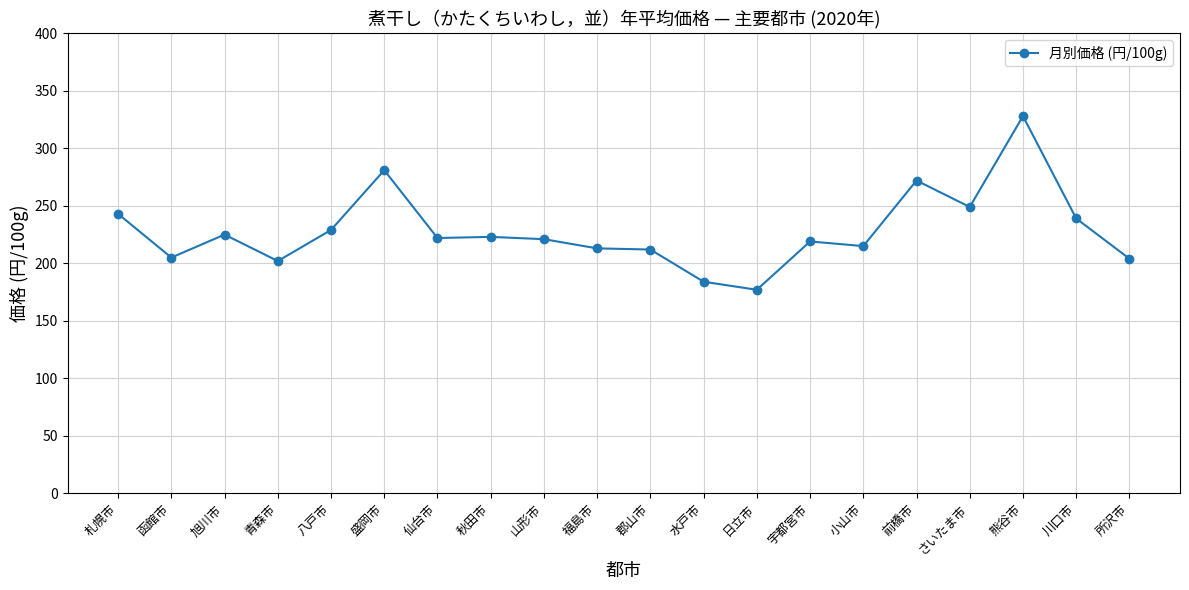

What is the label of the 9th point from the left?

山形市